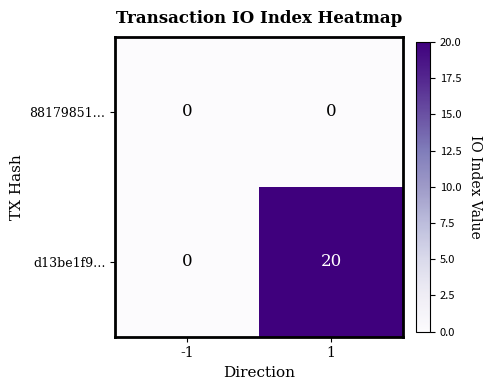

How many categories are shown in the chart?

2